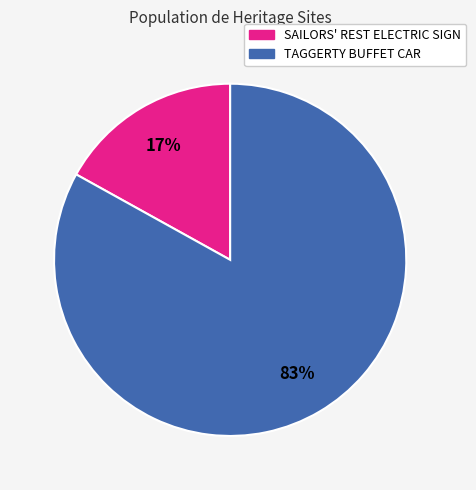

How many slices are in this pie chart?

2